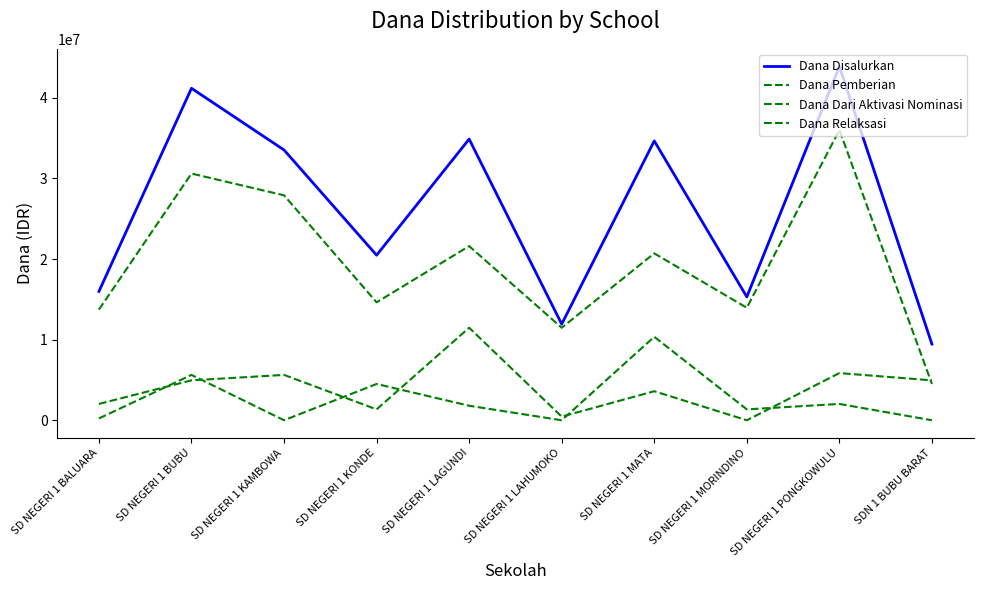

Where do Dana Dari Aktivasi Nominasi and Dana Pemberian first cross each other?

SD NEGERI 1 PONGKOWULU and SDN 1 BUBU BARAT